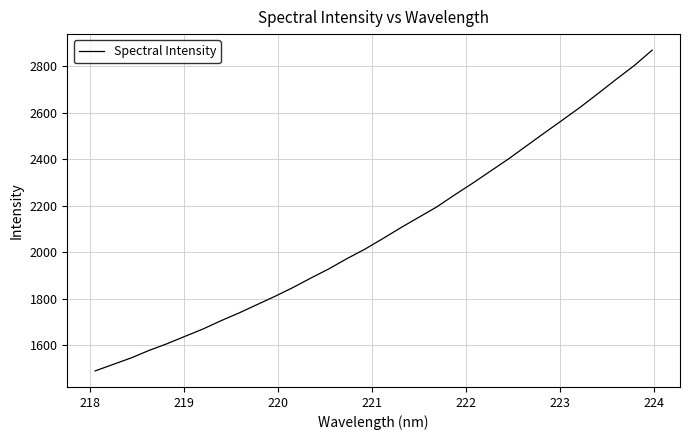

What is the minimum value shown in the chart?

1489.7